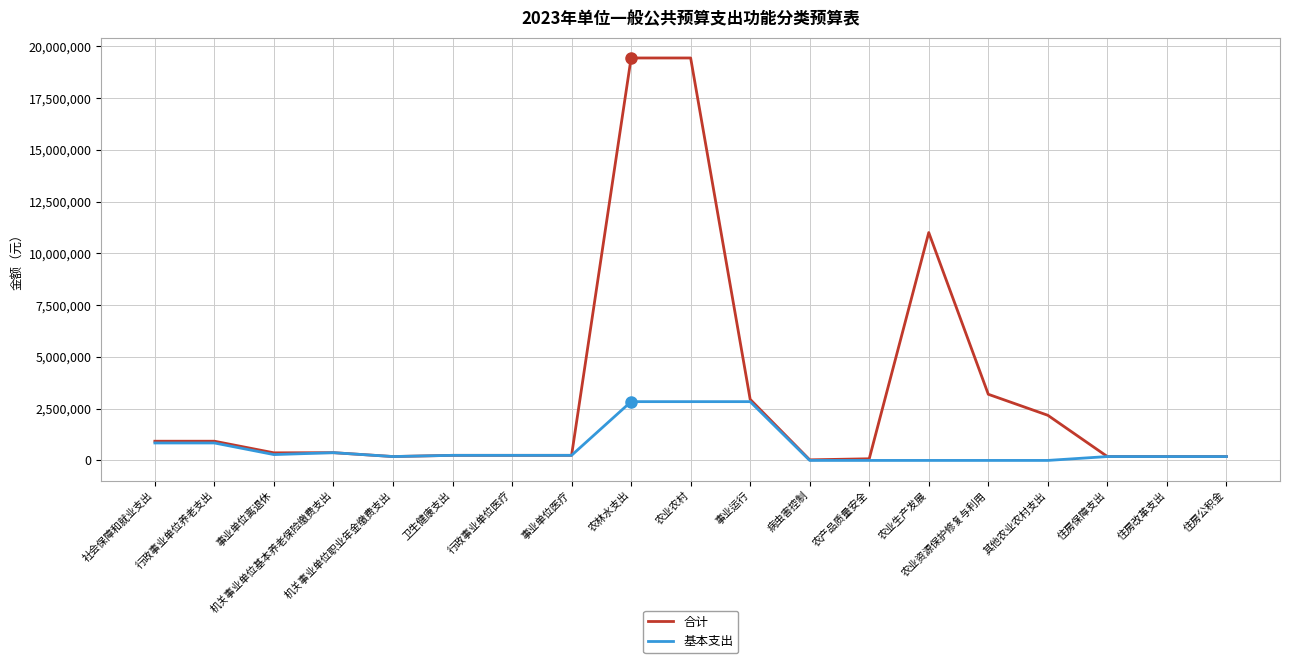

Rank the series by their maximum value, from highest to lowest.

合计, 基本支出